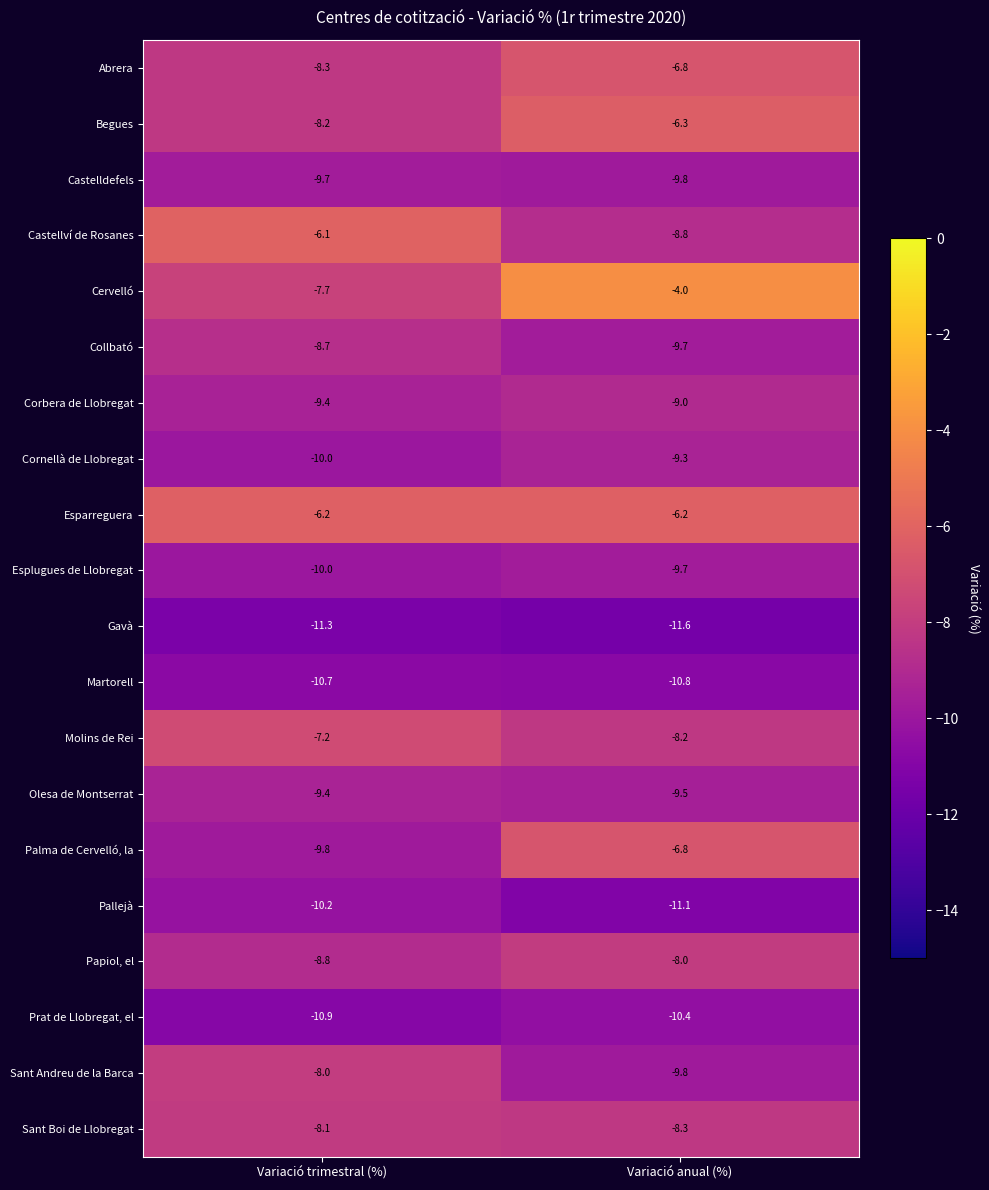

What is the difference between the Pallejà values at Variació trimestral (%) and Variació anual (%)?

0.9